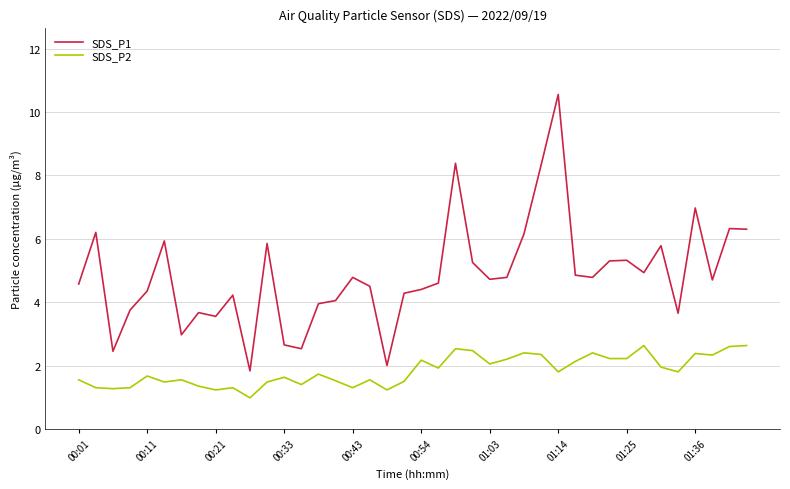

List the series in order of their overall mean, highest first.

SDS_P1, SDS_P2